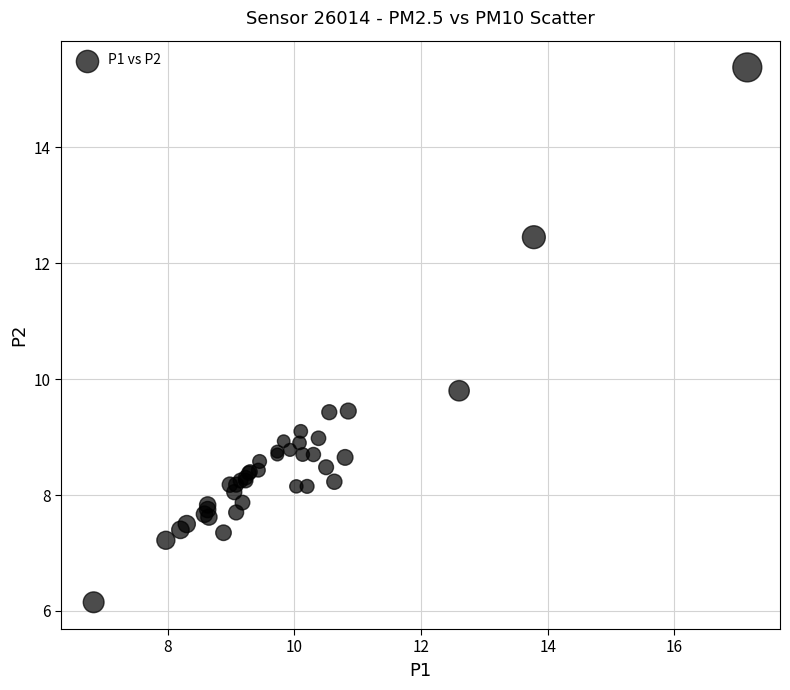

What Y value in the scatter plot is closest to 10?

9.8